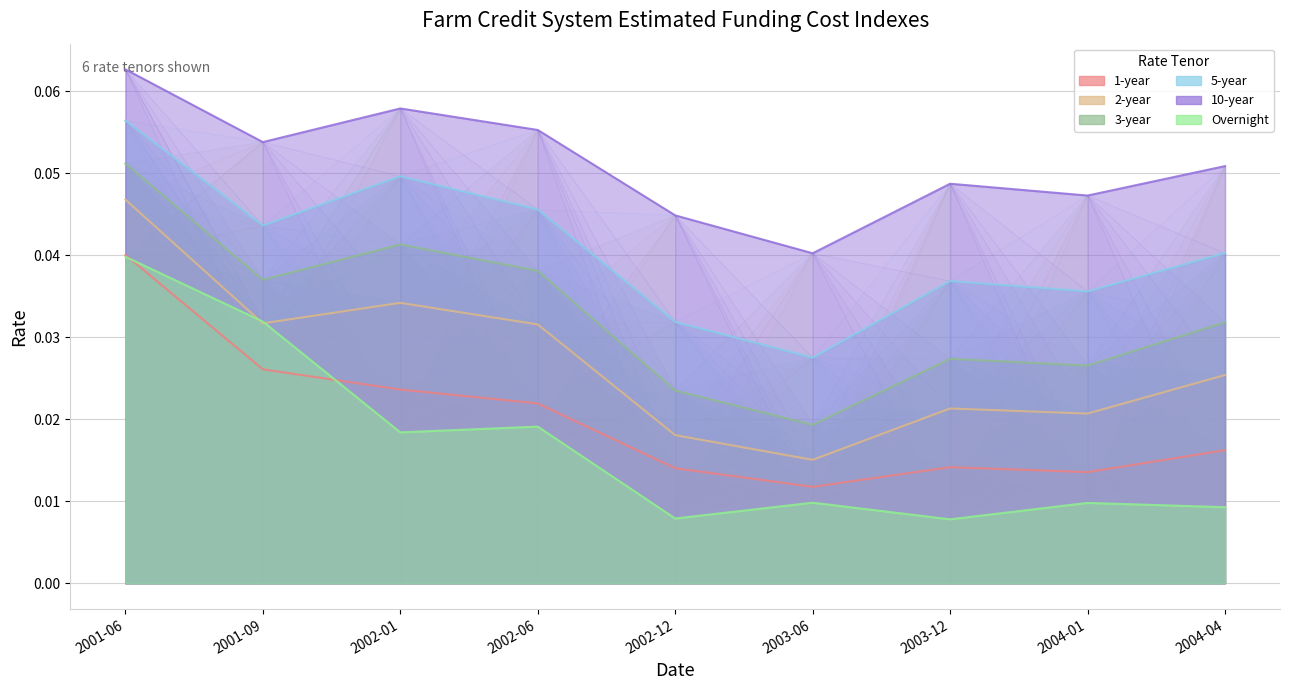

True or false: 1-year and 2-year intersect in this chart.

False